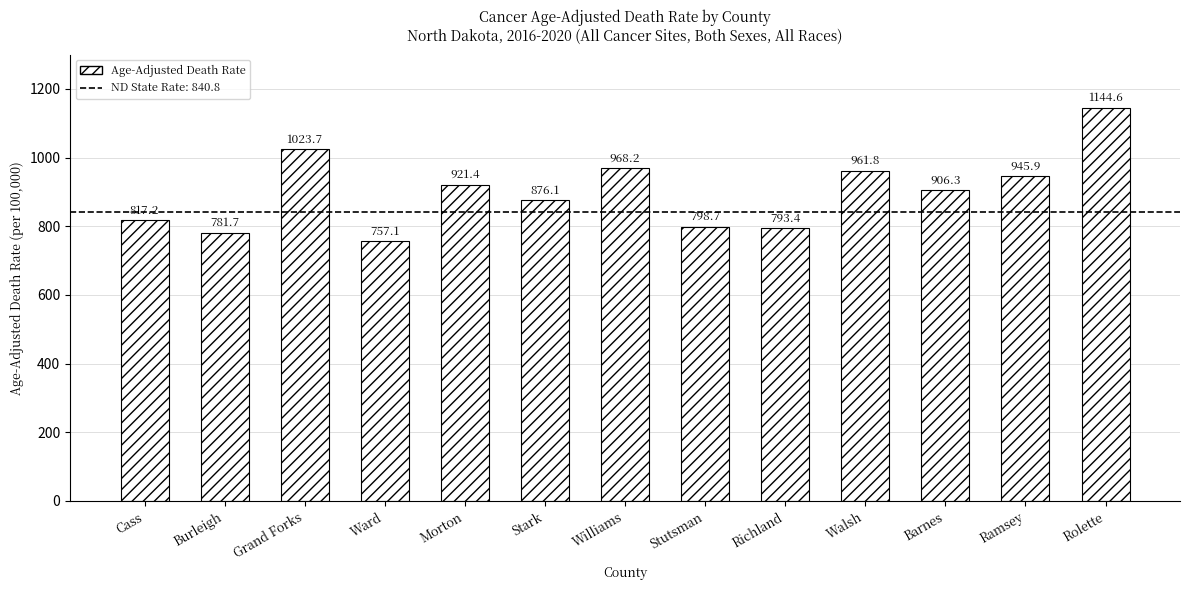

Rank the categories by value from lowest to highest.

Ward, Burleigh, Richland, Stutsman, Cass, Stark, Barnes, Morton, Ramsey, Walsh, Williams, Grand Forks, Rolette